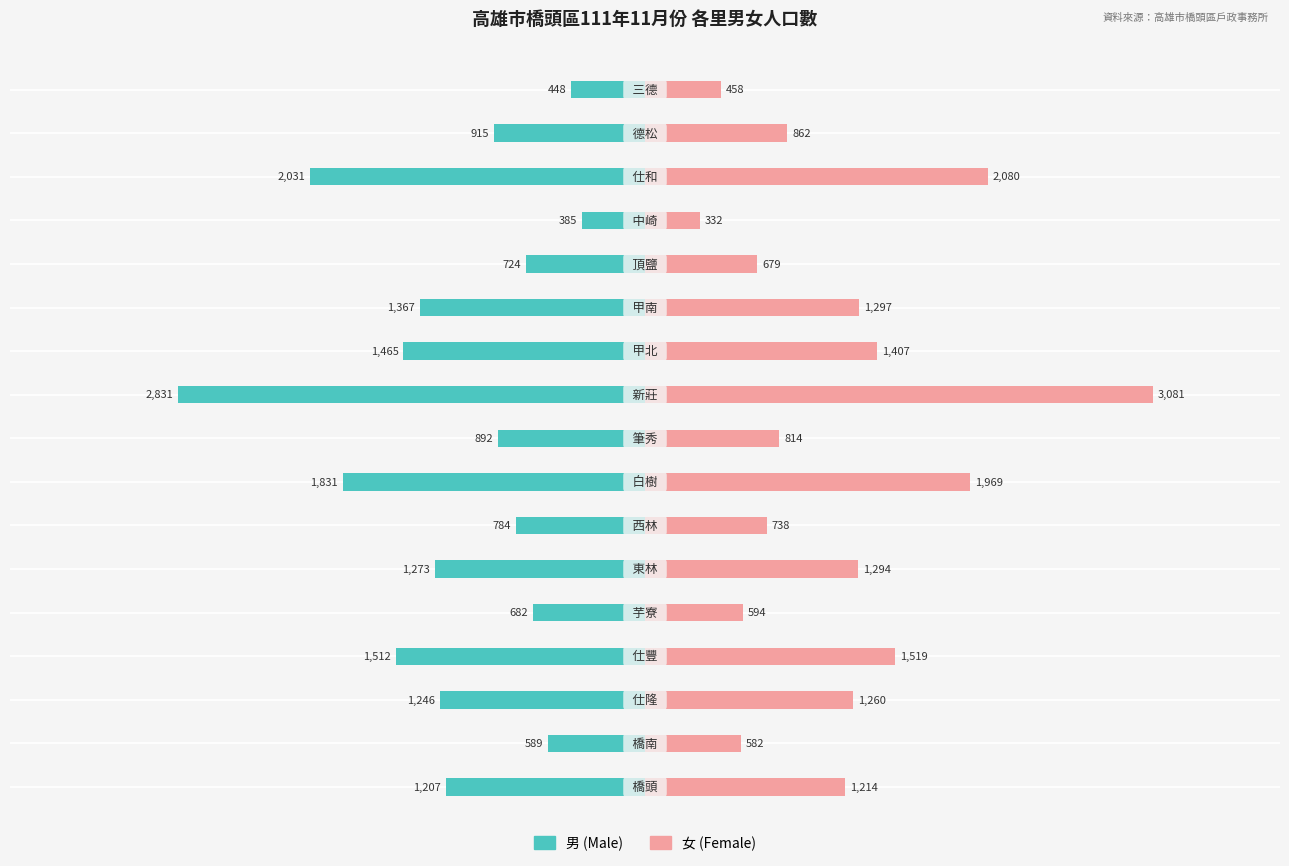

Reading left to right, extract all data points from this chart.

男: 0=-1207	1=-589	2=-1246	3=-1512	4=-682	5=-1273	6=-784	7=-1831	8=-892	9=-2831	10=-1465	11=-1367	12=-724	13=-385	14=-2031	15=-915	16=-448
女: 0=1214	1=582	2=1260	3=1519	4=594	5=1294	6=738	7=1969	8=814	9=3081	10=1407	11=1297	12=679	13=332	14=2080	15=862	16=458